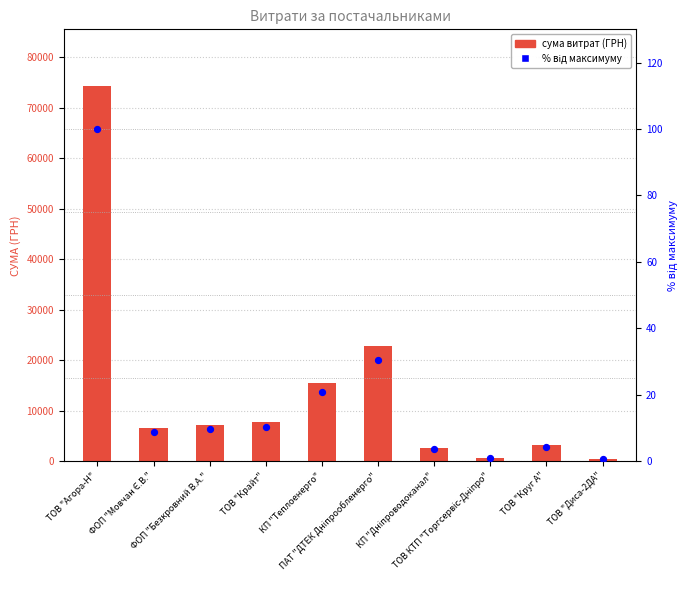

At which category is the sum across all series the highest?

ТОВ "Агора-Н"